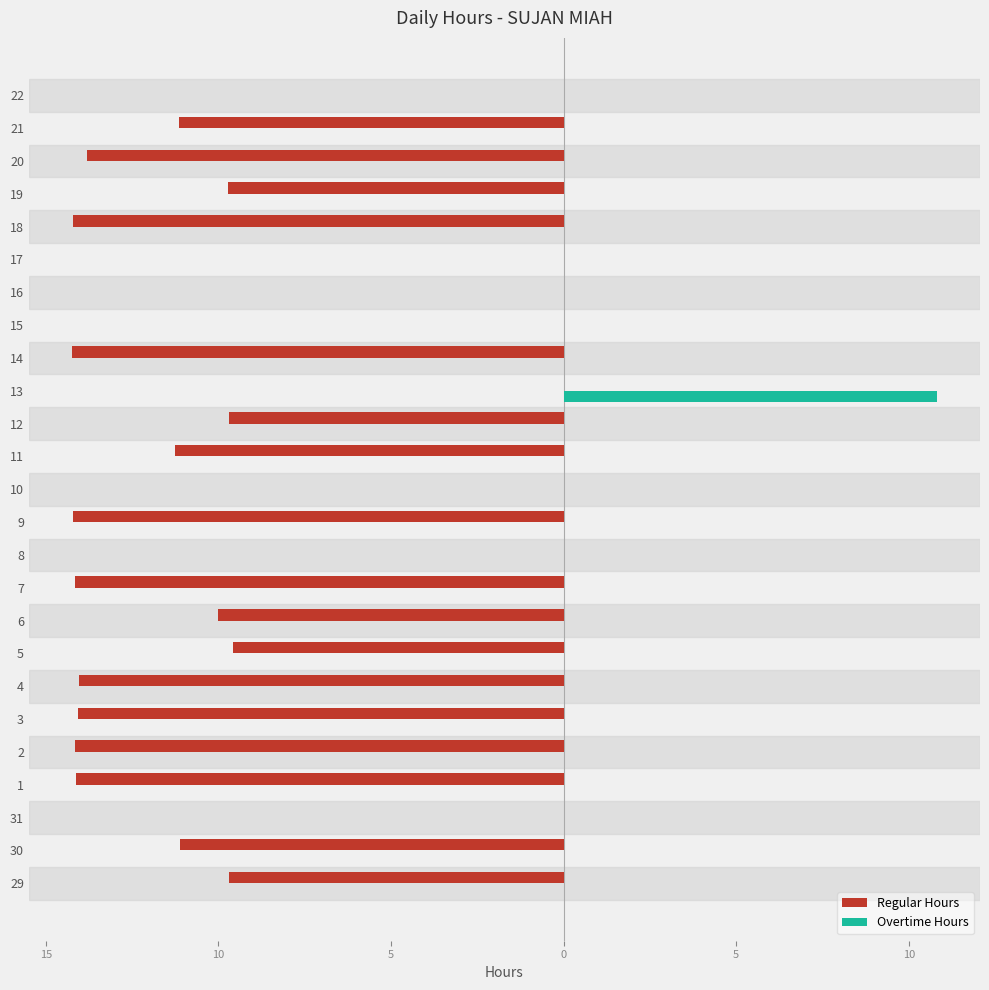

What is the difference between the maximum and minimum values in the Overtime Hours series?

10.8